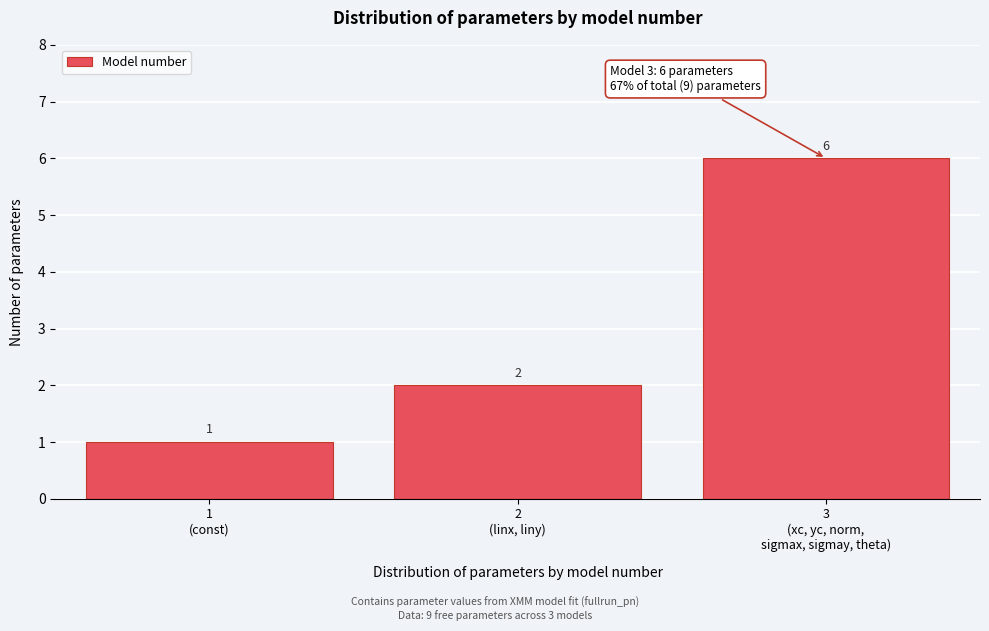

Reading left to right, transcribe all the data shown in this chart.

1	2	6